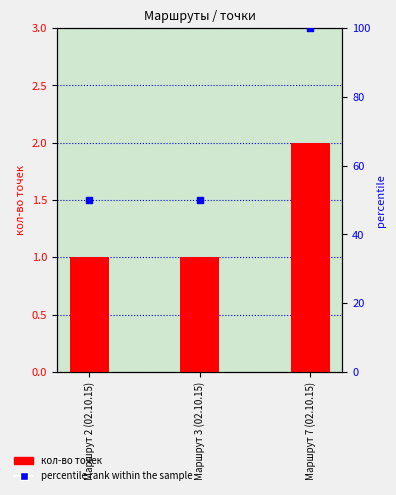

Which series has the largest total across all categories?

percentile rank within the sample